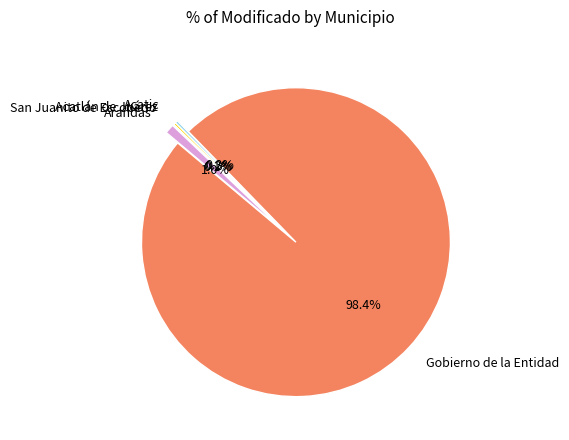

The Gobierno de la Entidad slice represents 98% of the pie. True or false?

True